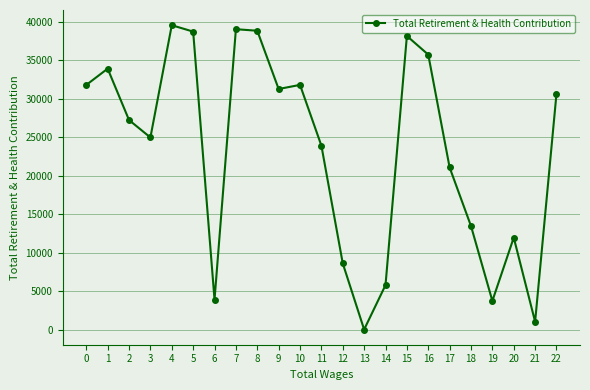

Is it true that the value at 17 is 21045?

True